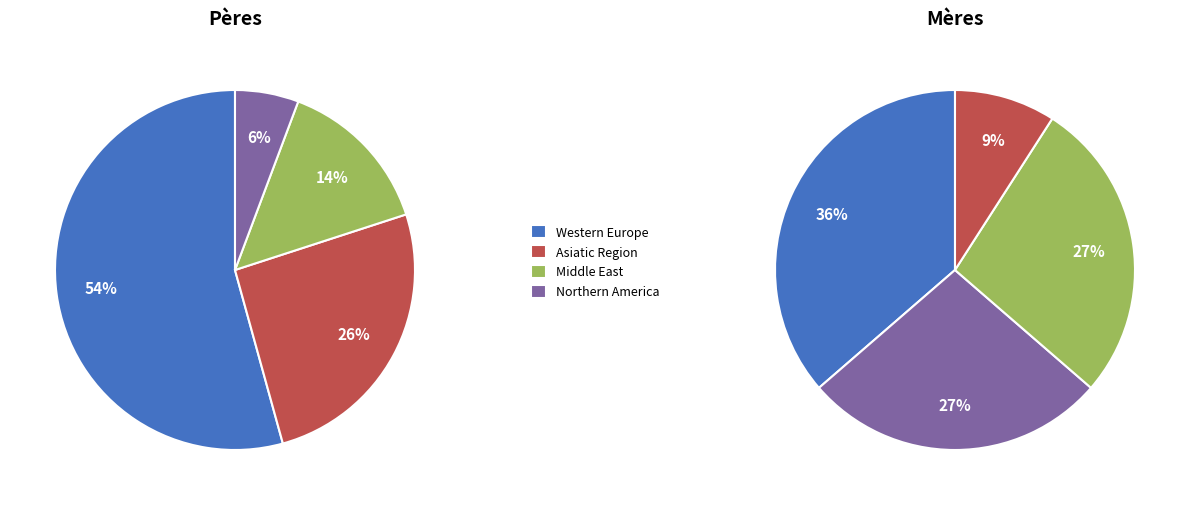

Count the number of slices in the pie.

8